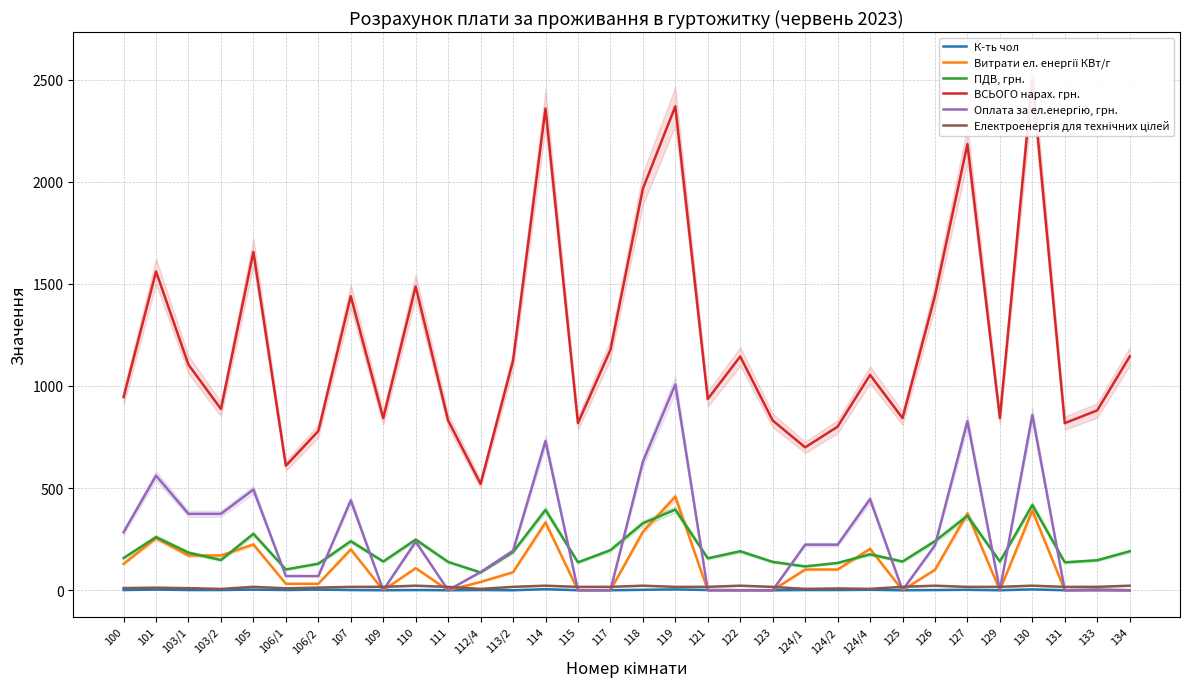

True or false: Витрати ел. енергії КВт/г has more than 0 points higher than both neighbors.

True